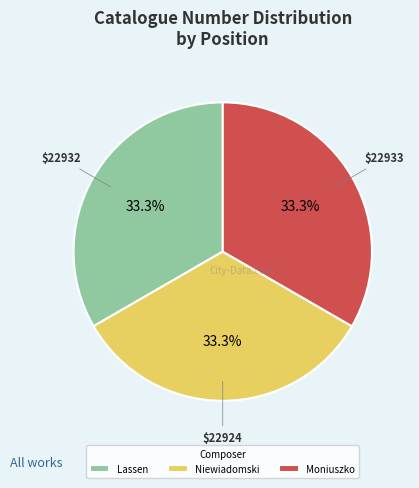

Combined, do Niewiadomski and Lassen account for over 50%?

Yes